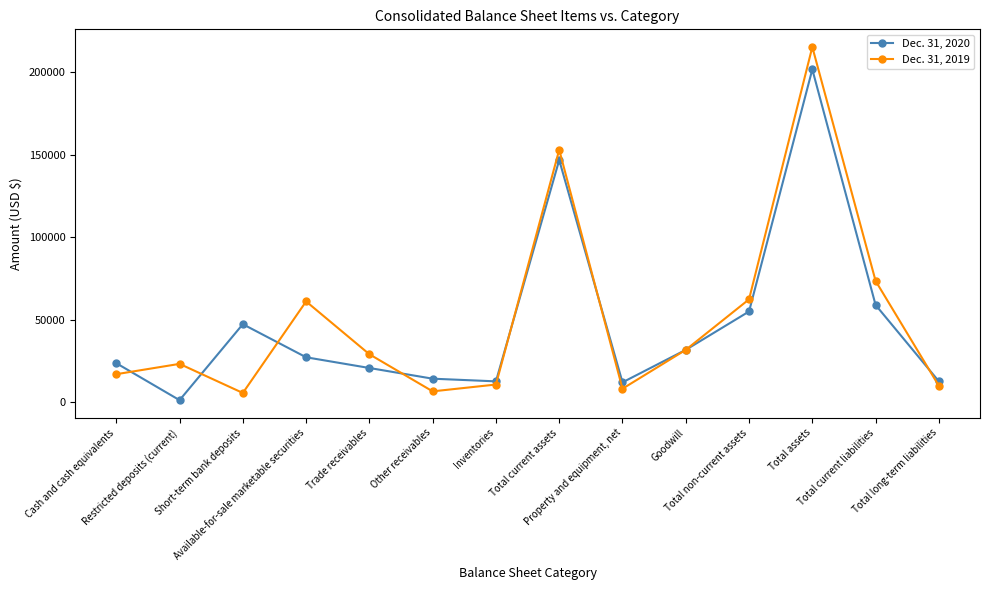

How many lines are shown in the chart?

2